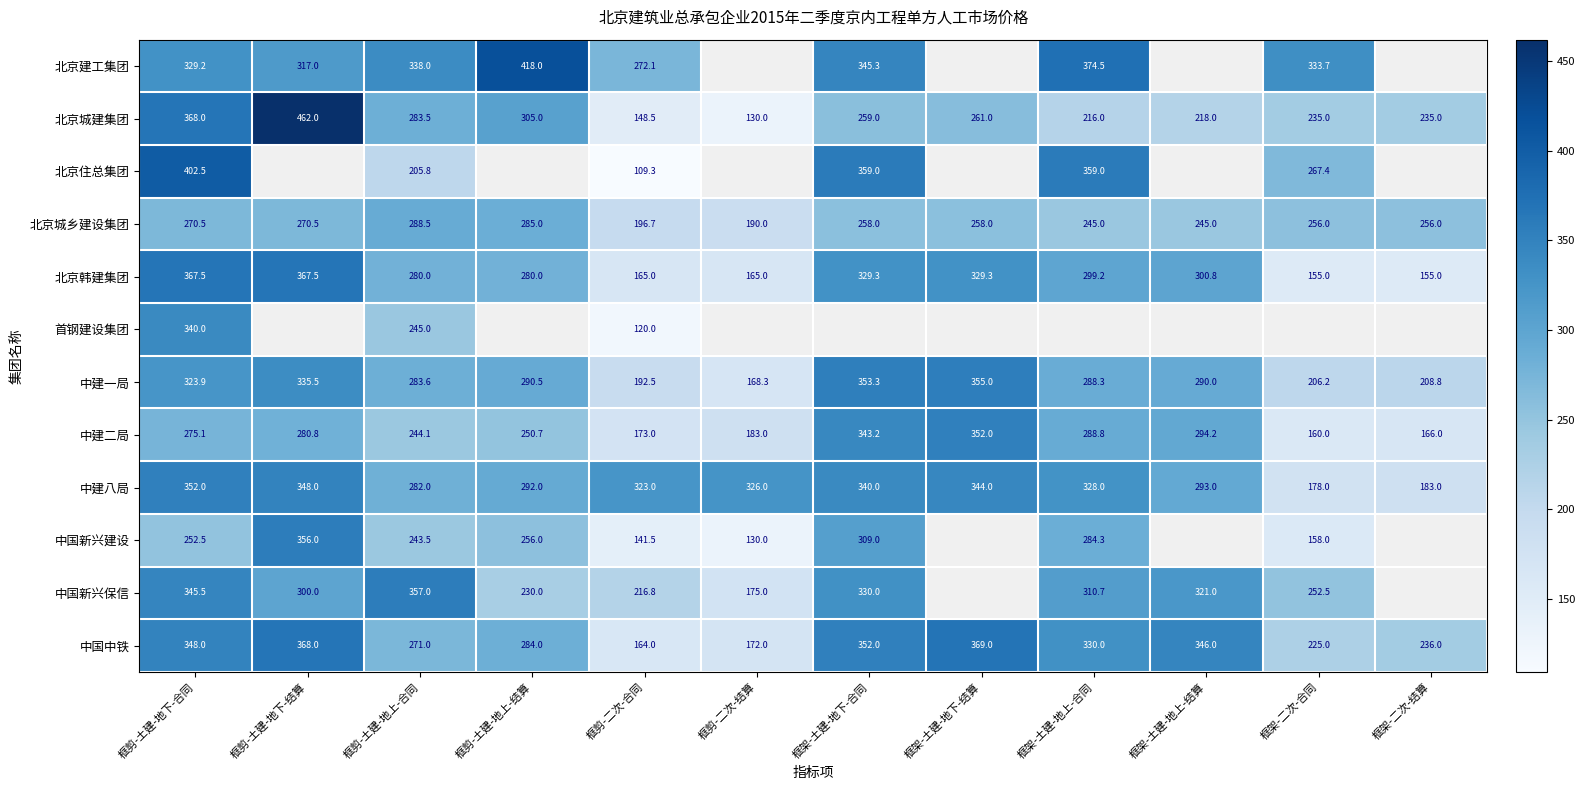

Between 框架-二次-合同 and 框剪-土建-地上-合同, which is larger?

框剪-土建-地上-合同